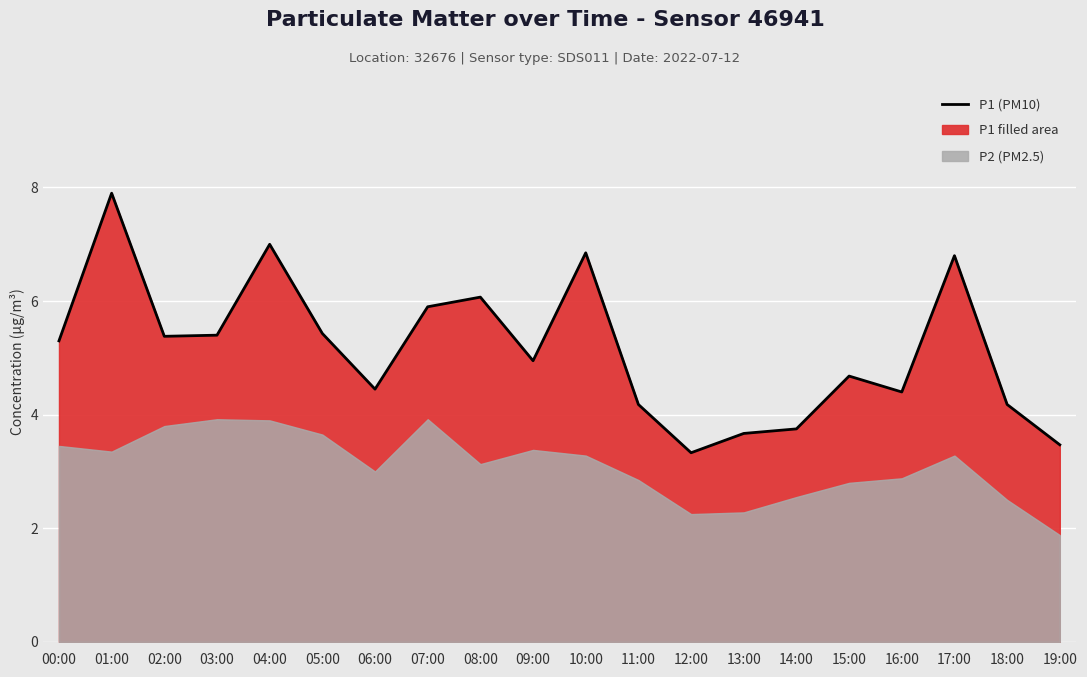

At which category does the data reach its first local peak?

01:00